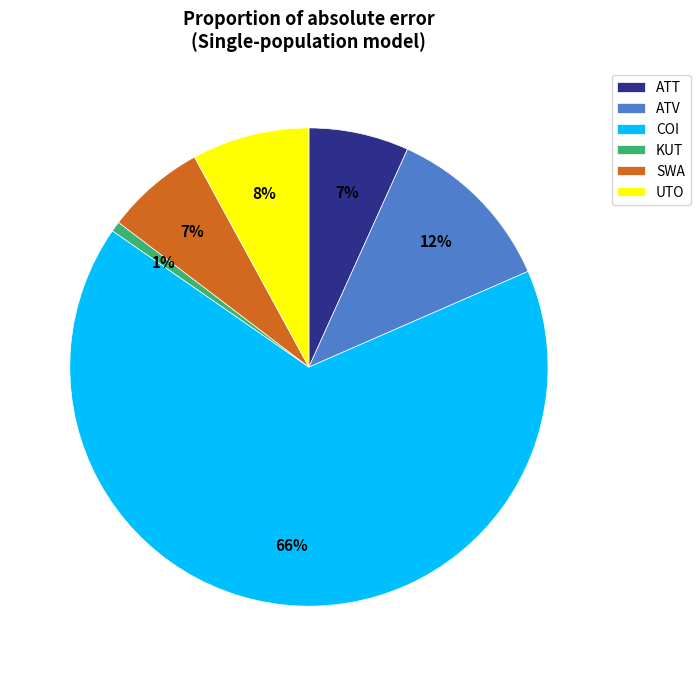

Is it true that ATV is 12% of the pie?

True